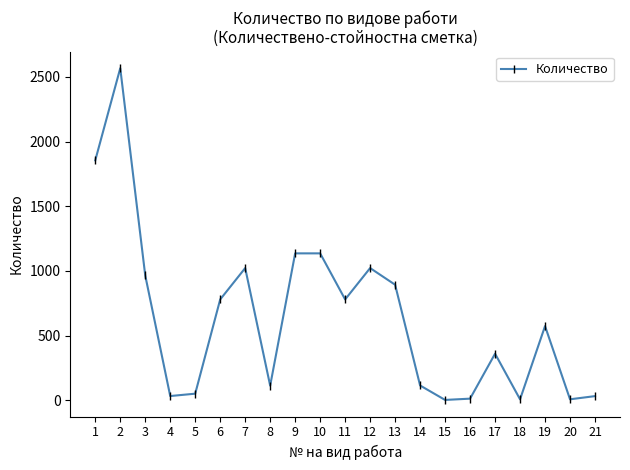

What is the average value?

641.5